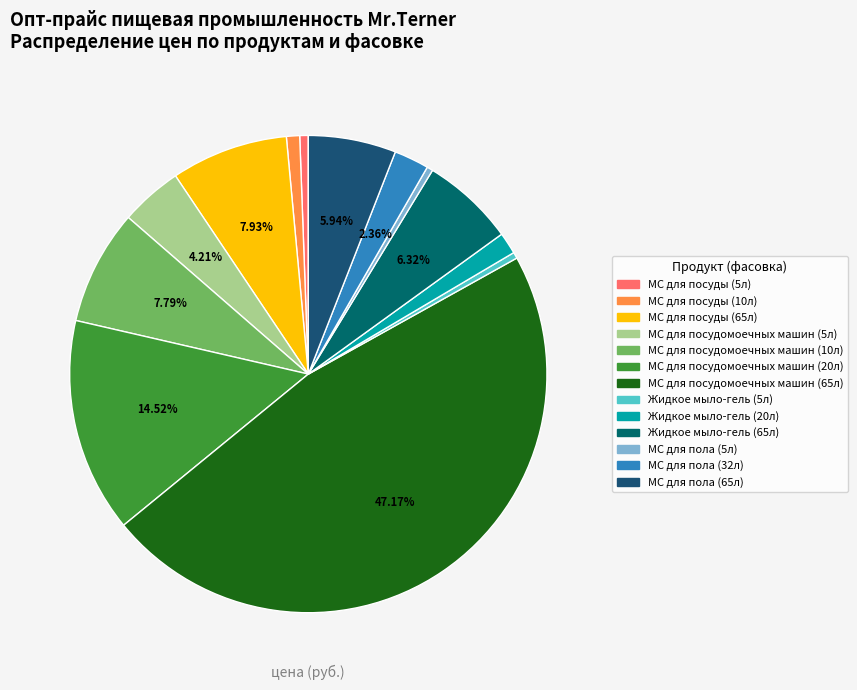

Is there a majority slice in this chart?

No